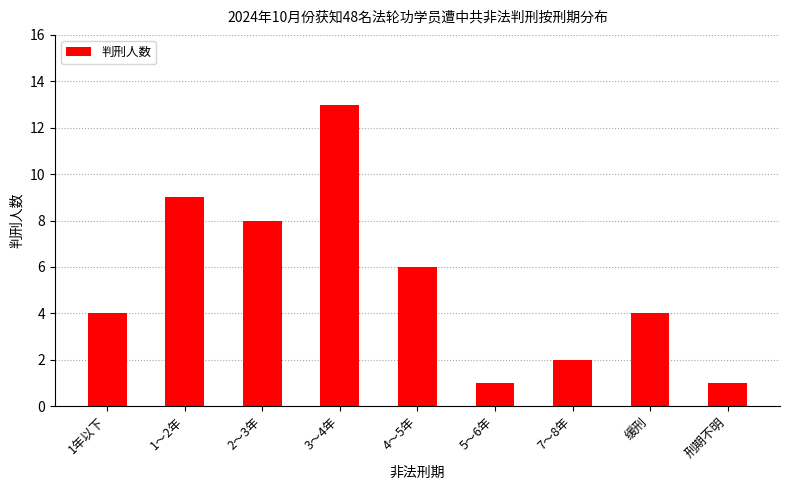

Between 7～8年 and 1～2年, which is larger?

1～2年